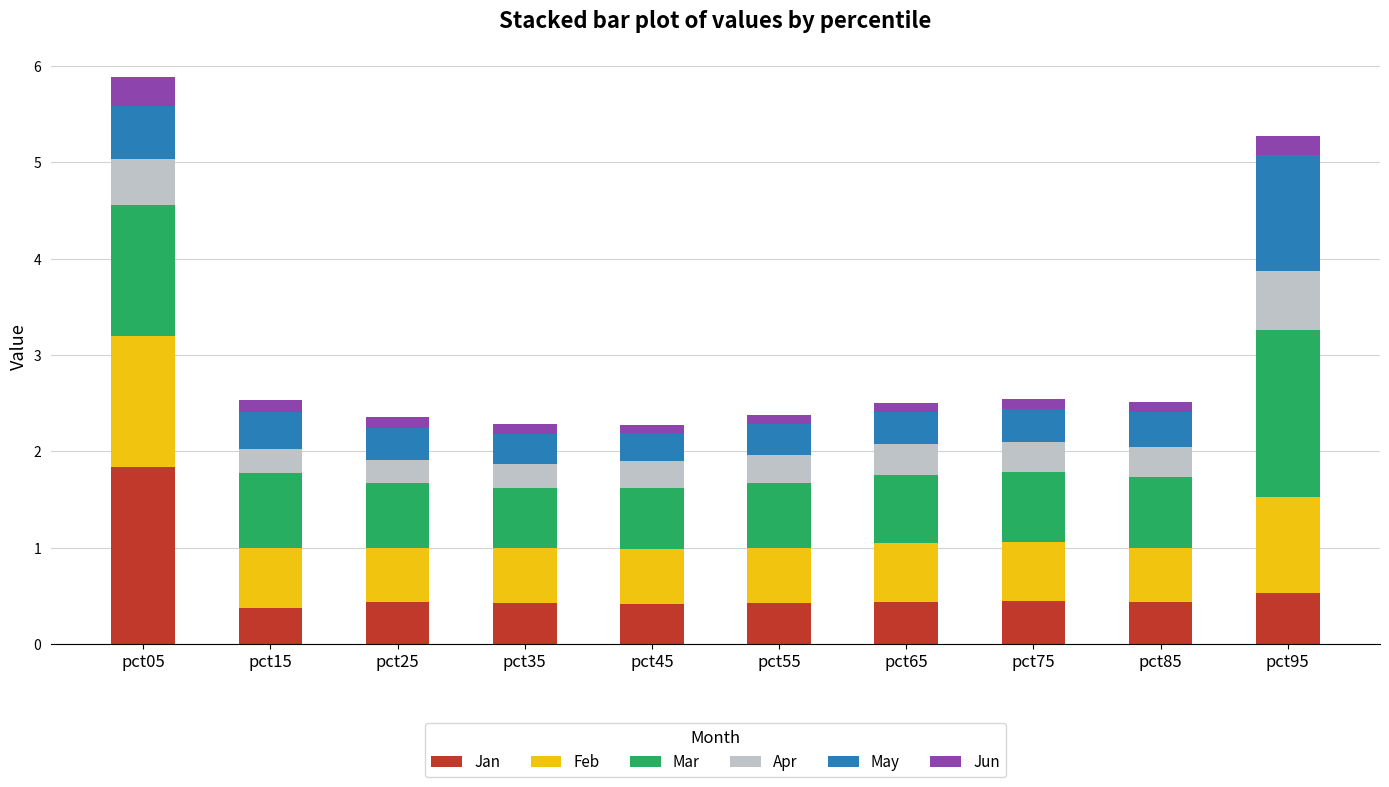

Where is Jan nearest to the value 1?

pct95